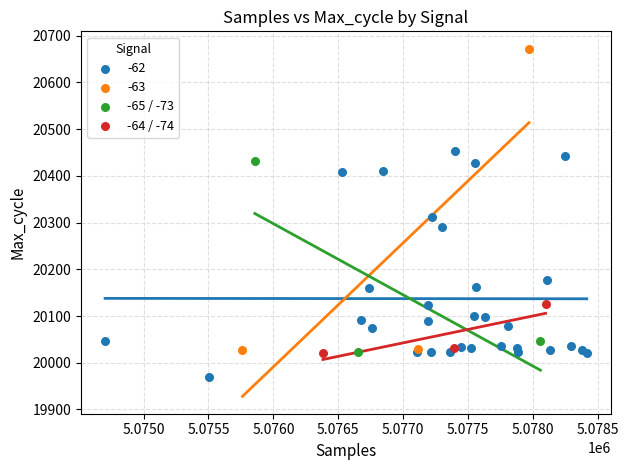

Which series reaches the minimum Y coordinate?

-62